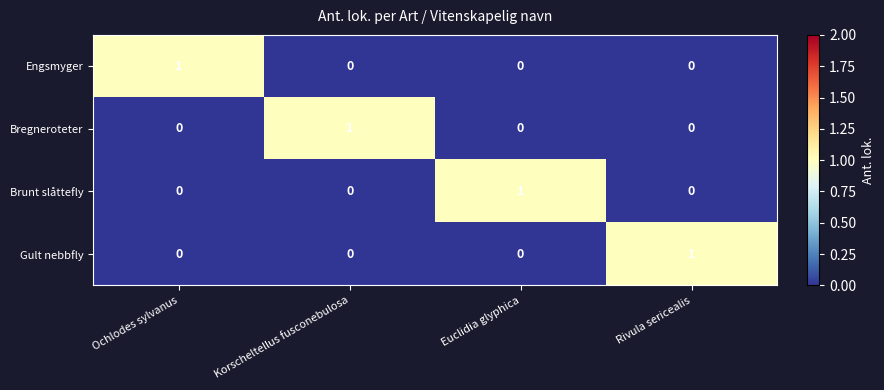

Reading left to right, what are all the values shown in this chart?

Engsmyger: 1	0	0	0
Bregneroteter: 0	1	0	0
Brunt slåttefly: 0	0	1	0
Gult nebbfly: 0	0	0	1